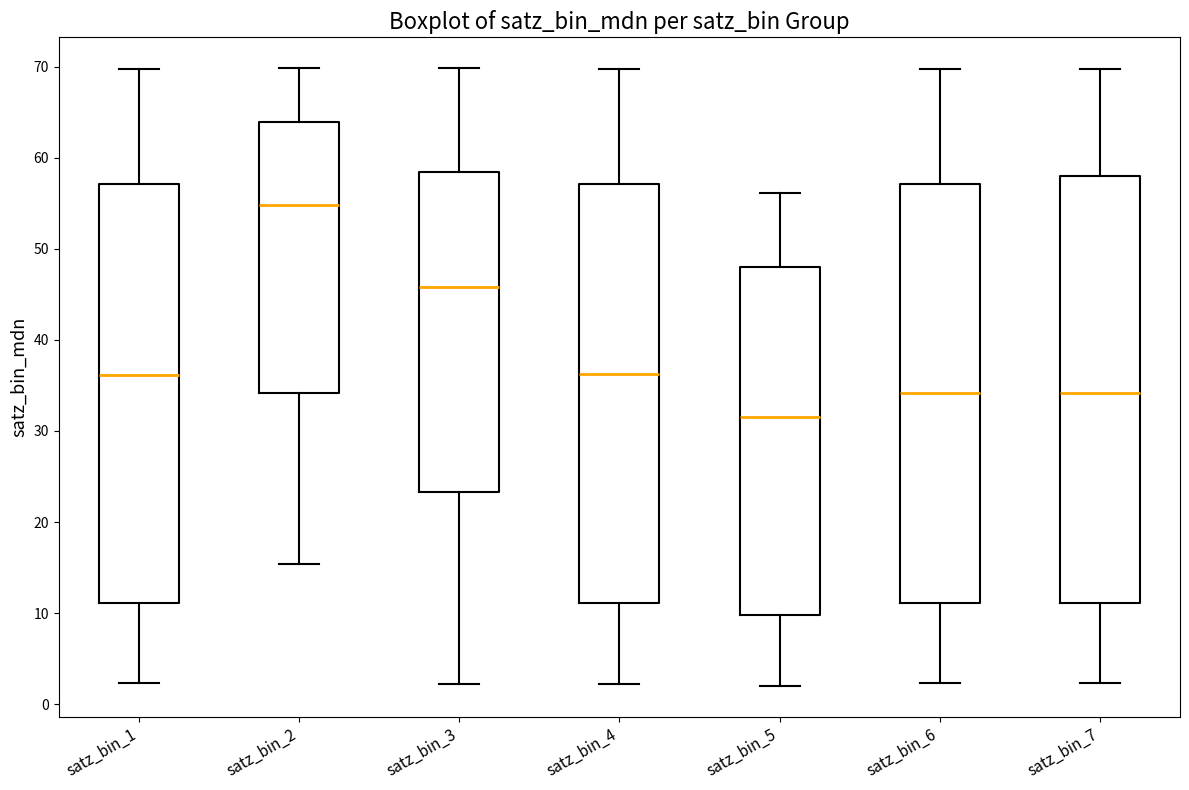

Which box has the highest median line?

satz_bin_2